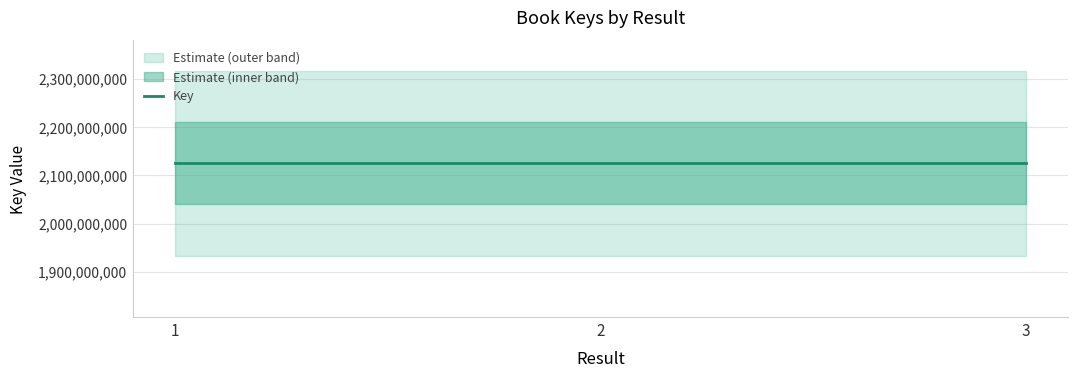

True or false: the data shows 2124651200 at 3.

True